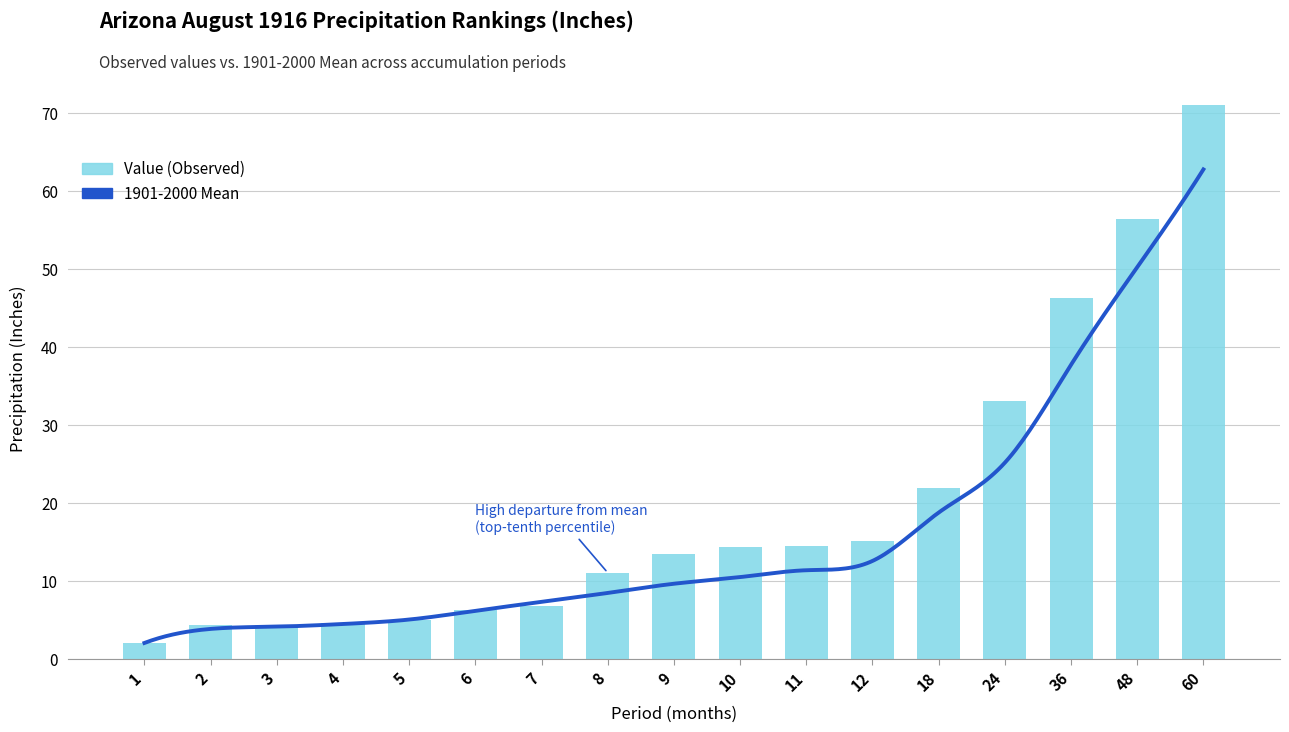

How many bars are there in total?

17